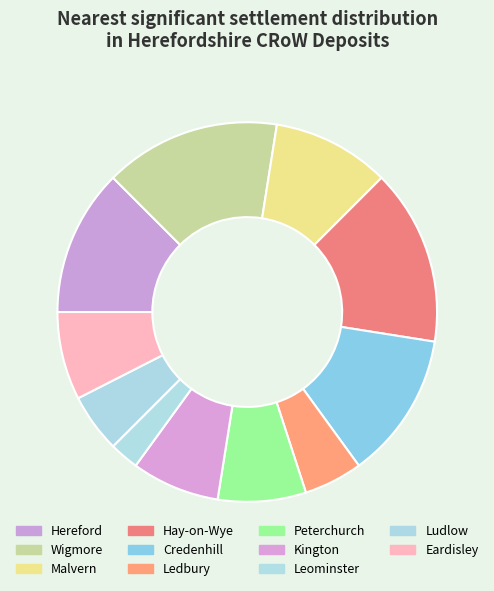

What is the smallest slice in the pie chart?

Leominster